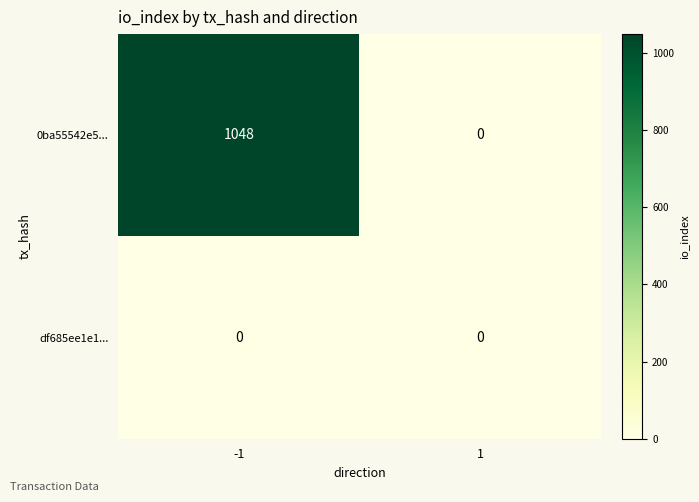

At which category is the sum across all series the highest?

-1